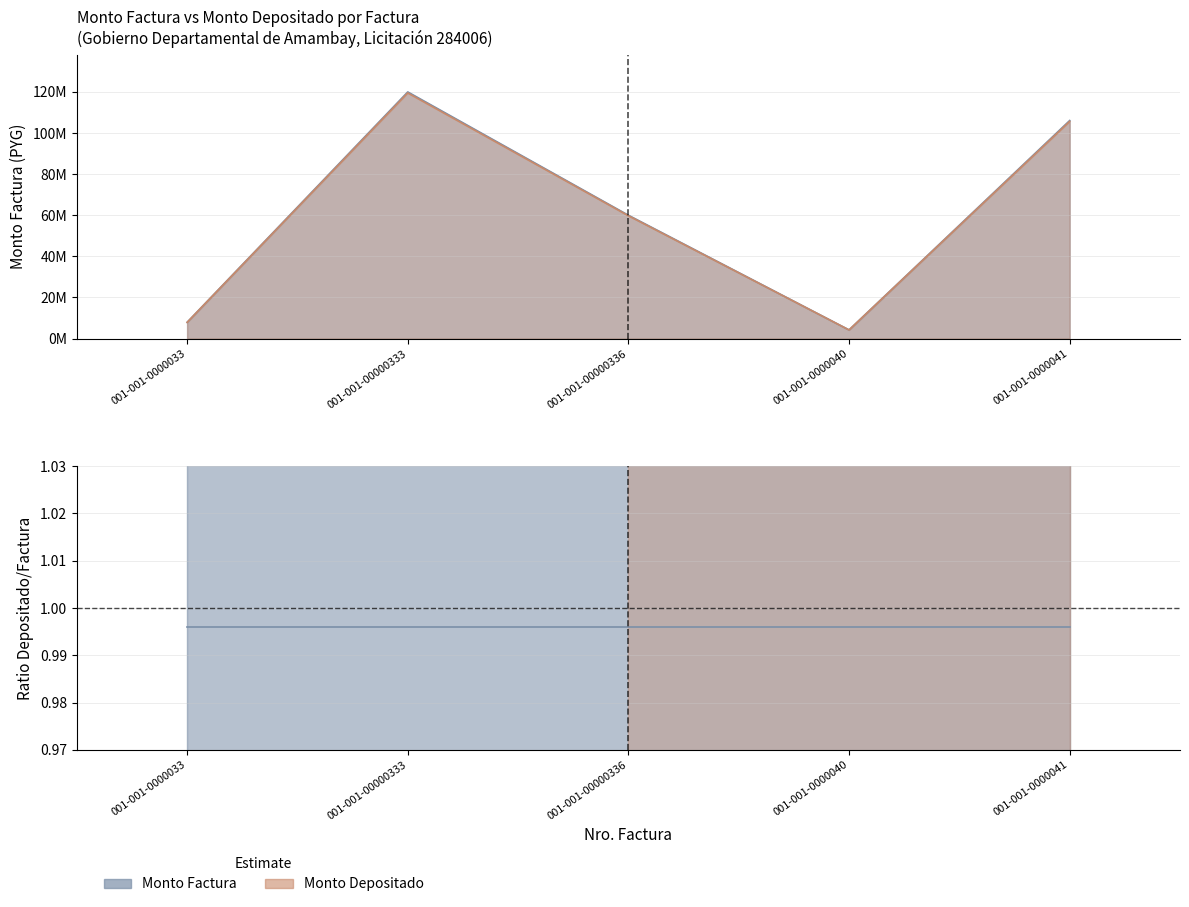

Does the chart display data point markers on the line(s)?

No